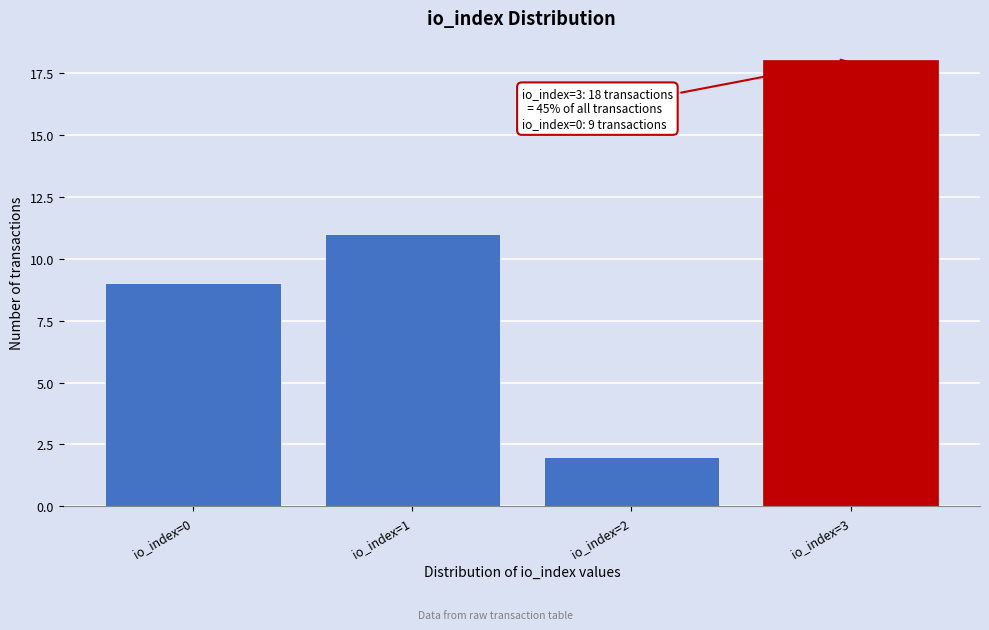

Reading left to right, extract all data points from this chart.

io_index=0=9	io_index=1=11	io_index=2=2	io_index=3=18